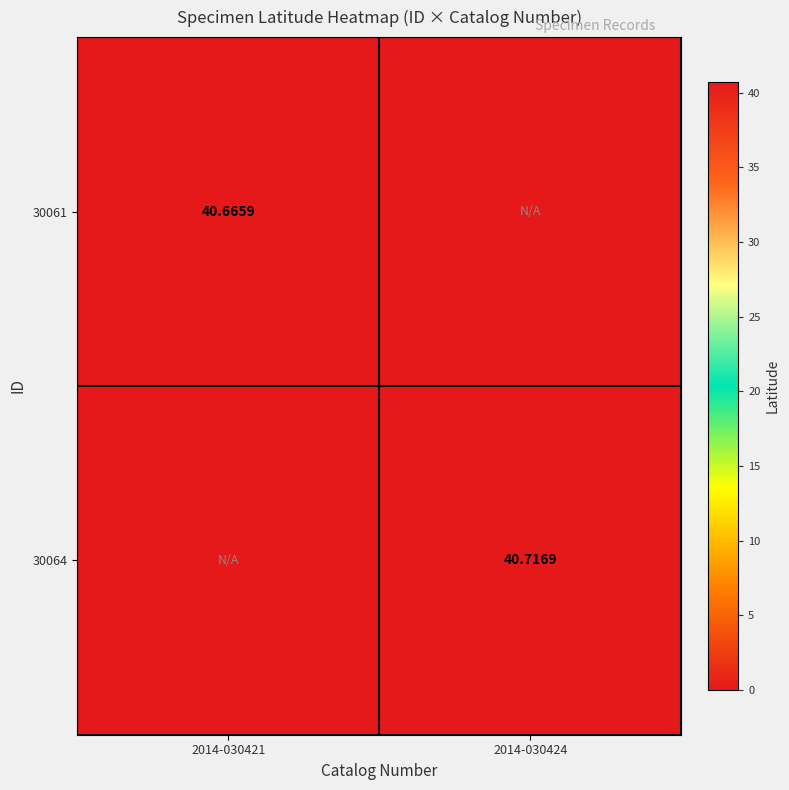

What is the greatest value displayed?

40.7